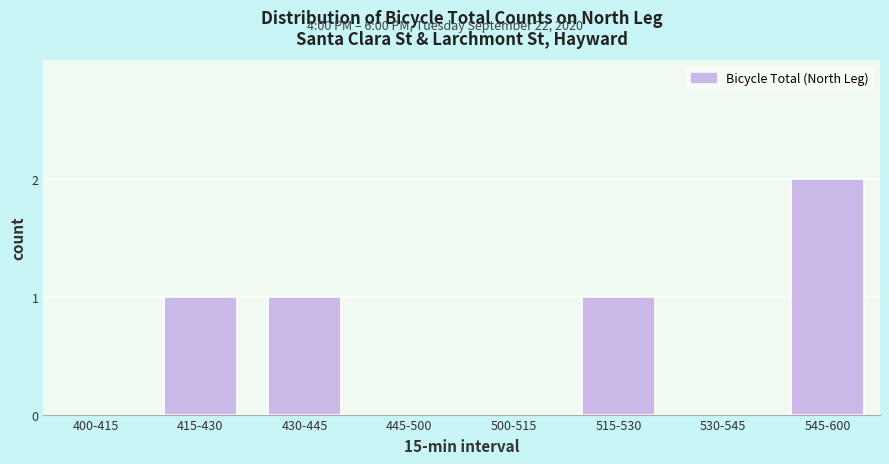

Reading left to right, transcribe all the data shown in this chart.

400-415=0	415-430=1	430-445=1	445-500=0	500-515=0	515-530=1	530-545=0	545-600=2